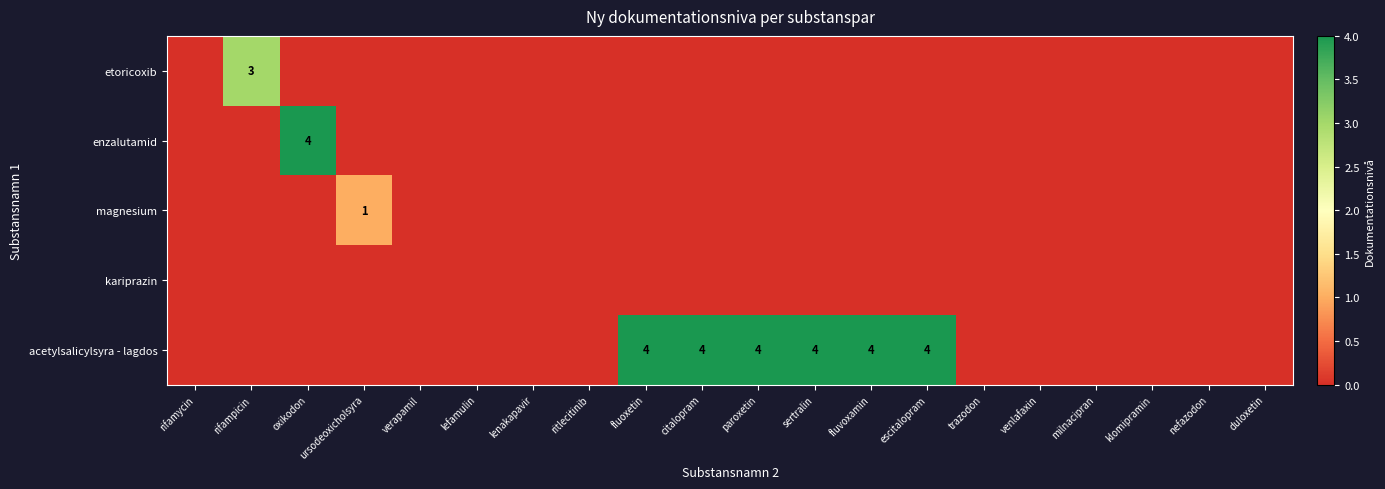

Which series changed the most between verapamil and fluvoxamin?

acetylsalicylsyra - lagdos